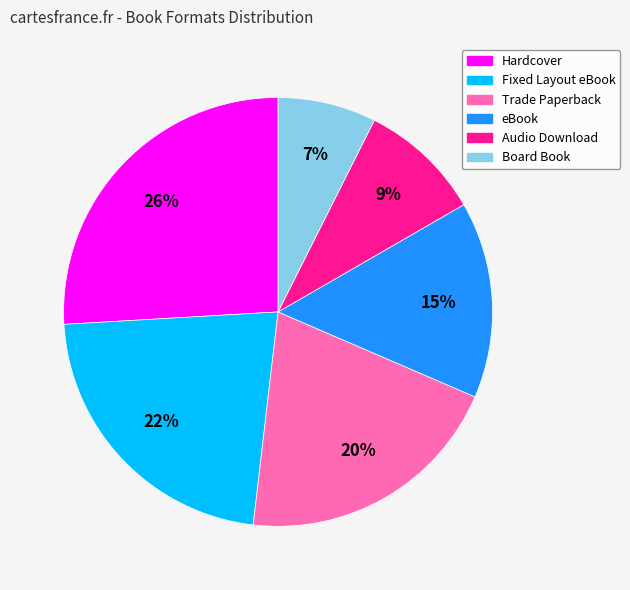

Rank the categories by value from lowest to highest.

Board Book, Audio Download, eBook, Trade Paperback, Fixed Layout eBook, Hardcover